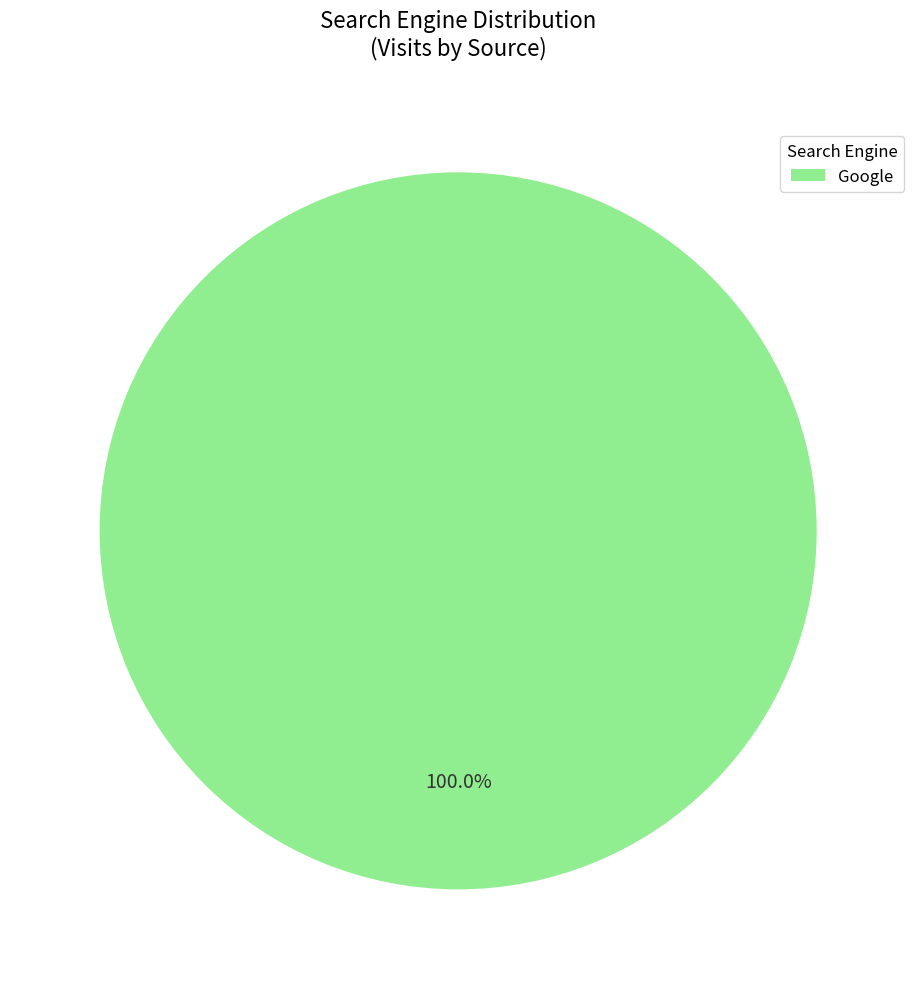

Does any single category account for the majority?

Yes